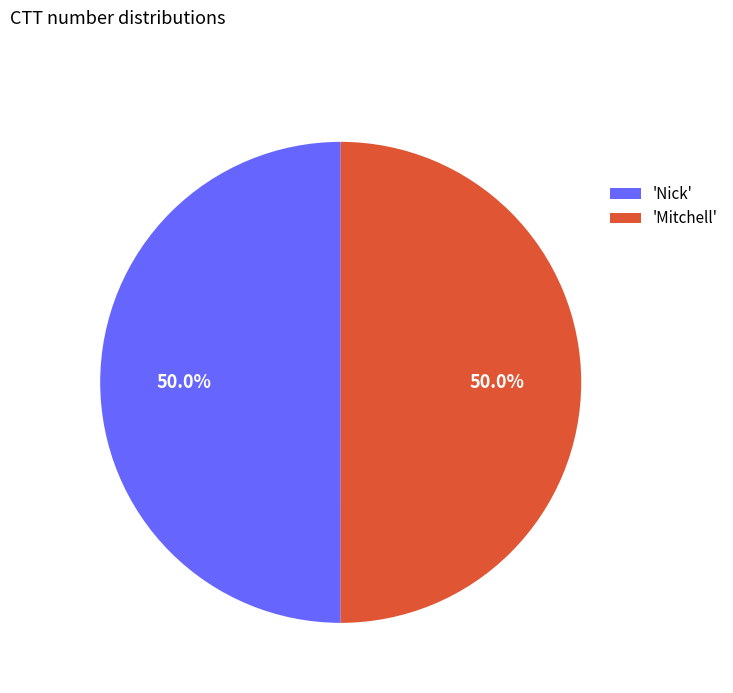

Combined, what portion of the pie is 'Nick' and 'Mitchell'?

100.0%